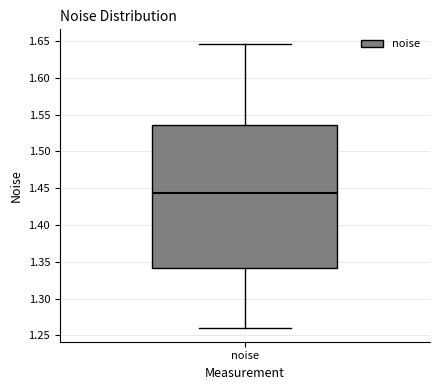

Transcribe this box plot: give where the median line is, the range the box spans, and where the two whiskers end, as read against the y-axis. The values are not printed on the chart, so give them approximately, as read against the axis.

median 1.445, box 1.340 to 1.535, whiskers 1.260 to 1.645